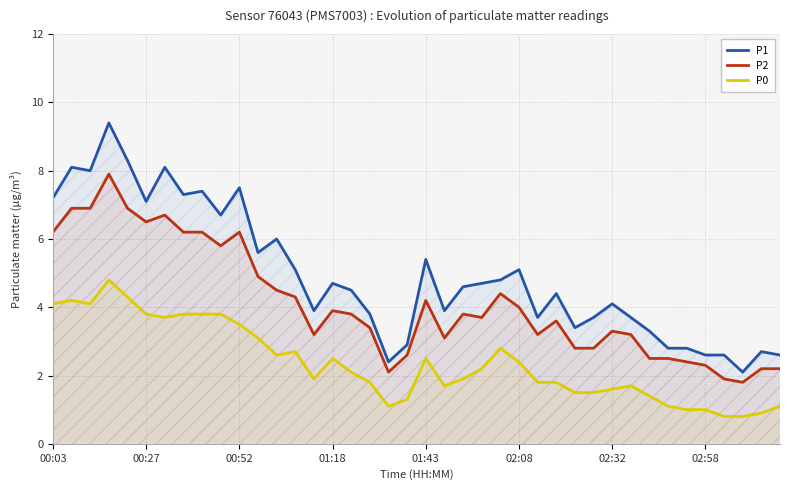

Read the P0 value at 12.

2.6